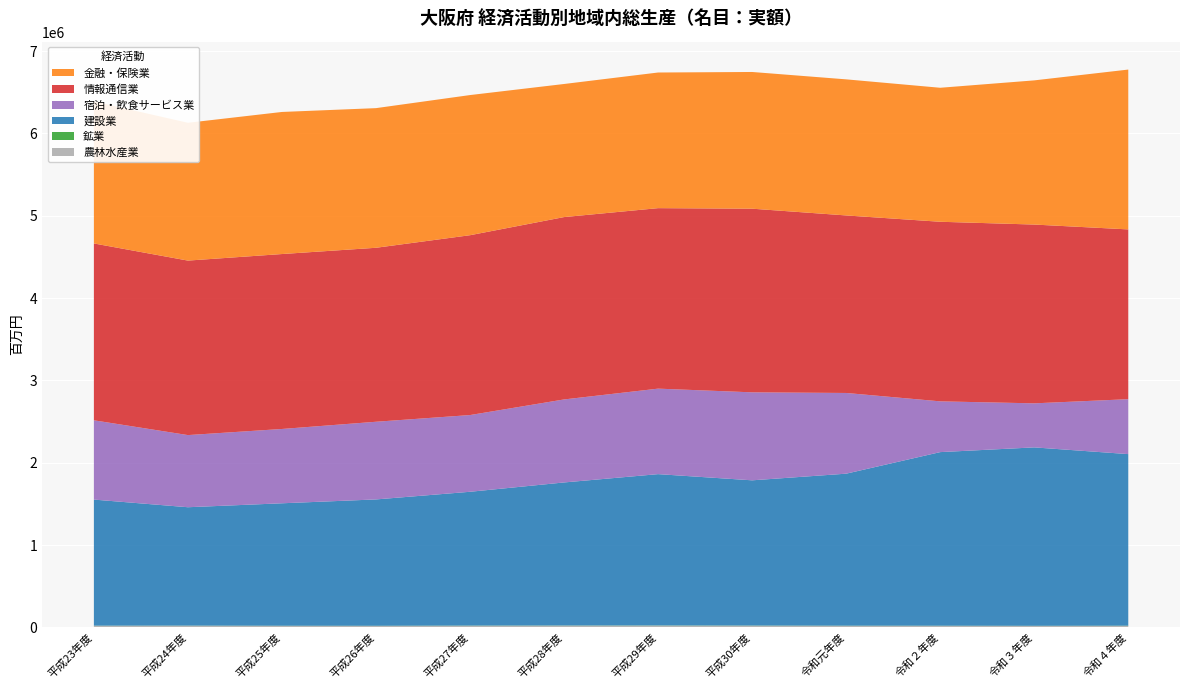

Reading right to left, list all the values displayed in this chart.

農林水産業: 令和４年度=18191	令和３年度=17217	令和２年度=18304	令和元年度=18668	平成30年度=20283	平成29年度=21551	平成28年度=21055	平成27年度=19669	平成26年度=17319	平成25年度=18155	平成24年度=20108	平成23年度=19439
鉱業: 令和４年度=2799	令和３年度=2286	令和２年度=2402	令和元年度=2399	平成30年度=2406	平成29年度=2417	平成28年度=2283	平成27年度=2565	平成26年度=2499	平成25年度=2178	平成24年度=1798	平成23年度=1795
建設業: 令和４年度=2083749	令和３年度=2166873	令和２年度=2108292	令和元年度=1846003	平成30年度=1763609	平成29年度=1837534	平成28年度=1737170	平成27年度=1624939	平成26年度=1534480	平成25年度=1487051	平成24年度=1437569	平成23年度=1531033
宿泊・飲食サービス業: 令和４年度=667204	令和３年度=535038	令和２年度=616519	令和元年度=980319	平成30年度=1068800	平成29年度=1038495	平成28年度=1008304	平成27年度=931963	平成26年度=943438	平成25年度=902656	平成24年度=876352	平成23年度=963058
情報通信業: 令和４年度=2062156	令和３年度=2171640	令和２年度=2181395	令和元年度=2156407	平成30年度=2230606	平成29年度=2192328	平成28年度=2215035	平成27年度=2184481	平成26年度=2113245	平成25年度=2124889	平成24年度=2119483	平成23年度=2148149
金融・保険業: 令和４年度=1941622	令和３年度=1751224	令和２年度=1627652	令和元年度=1652981	平成30年度=1660664	平成29年度=1647580	平成28年度=1616564	平成27年度=1702320	平成26年度=1696139	平成25年度=1725778	平成24年度=1673927	平成23年度=1725380